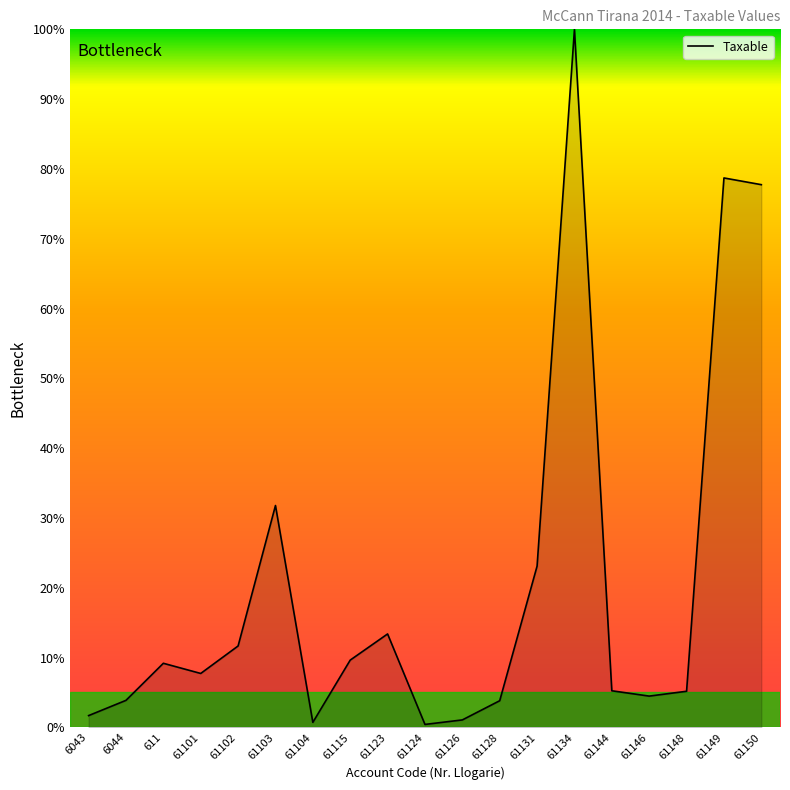

How many categories are shown in the chart?

19